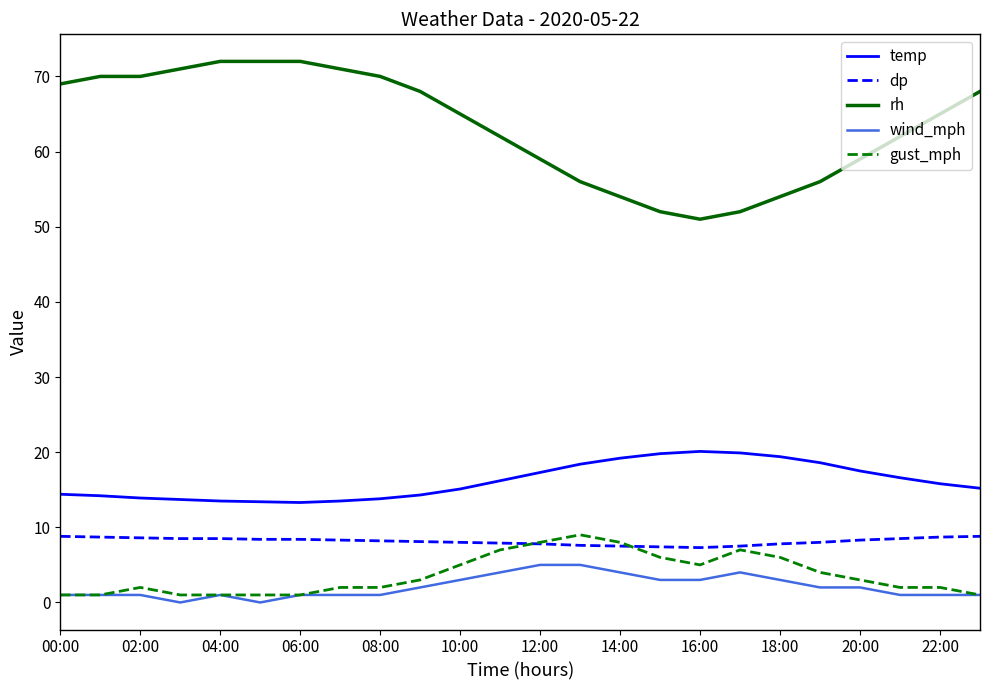

What is the difference between the maximum and minimum values in the gust_mph series?

8.0